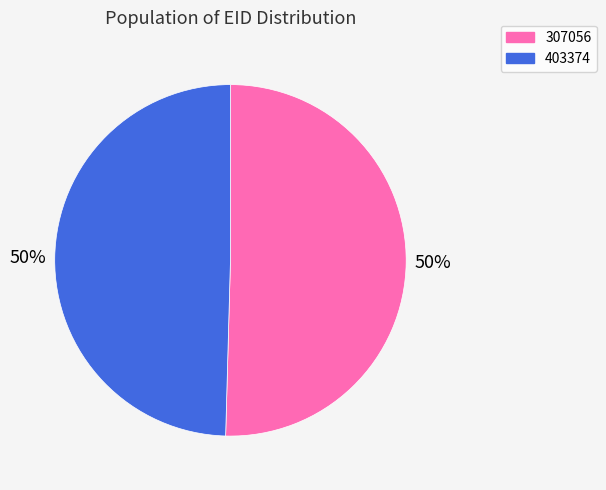

Approximately how many times larger is the value at 403374 compared to 307056?

1.0